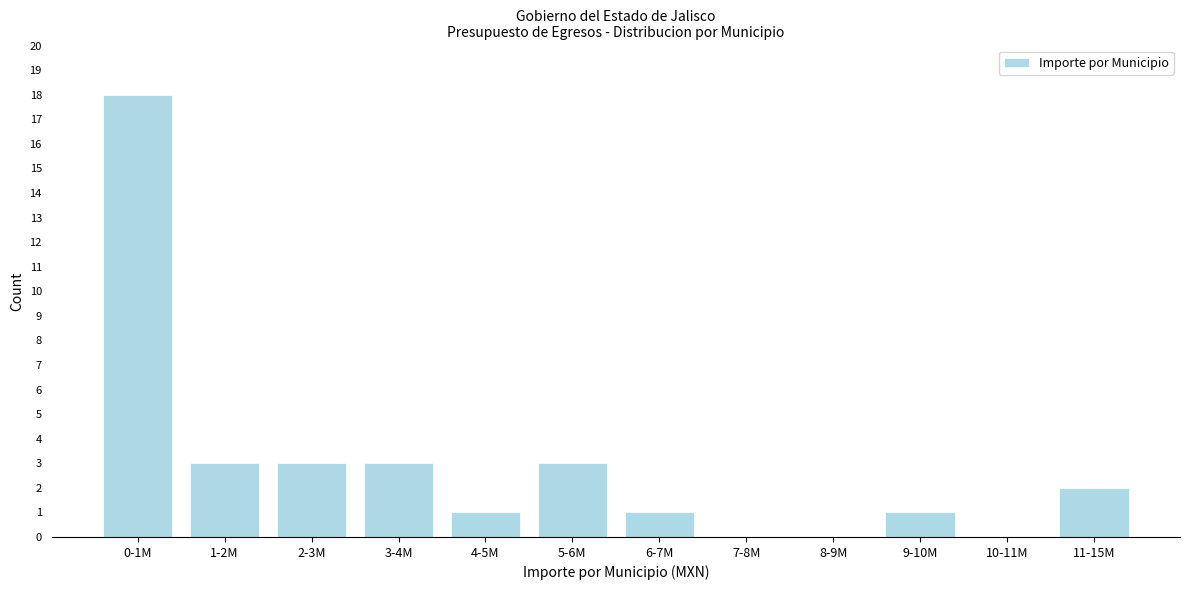

Reading left to right, what are all the values shown in this chart?

0-1M=18	1-2M=3	2-3M=3	3-4M=3	4-5M=1	5-6M=3	6-7M=1	7-8M=0	8-9M=0	9-10M=1	10-11M=0	11-15M=2